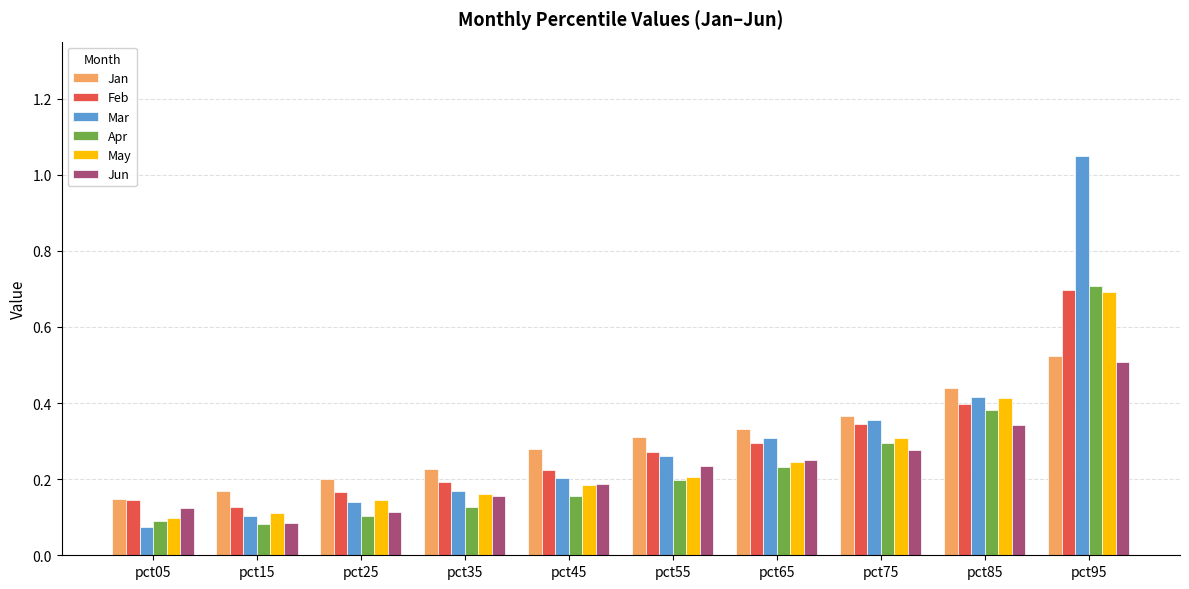

Count the Jan values in the range 0 to 1.

10